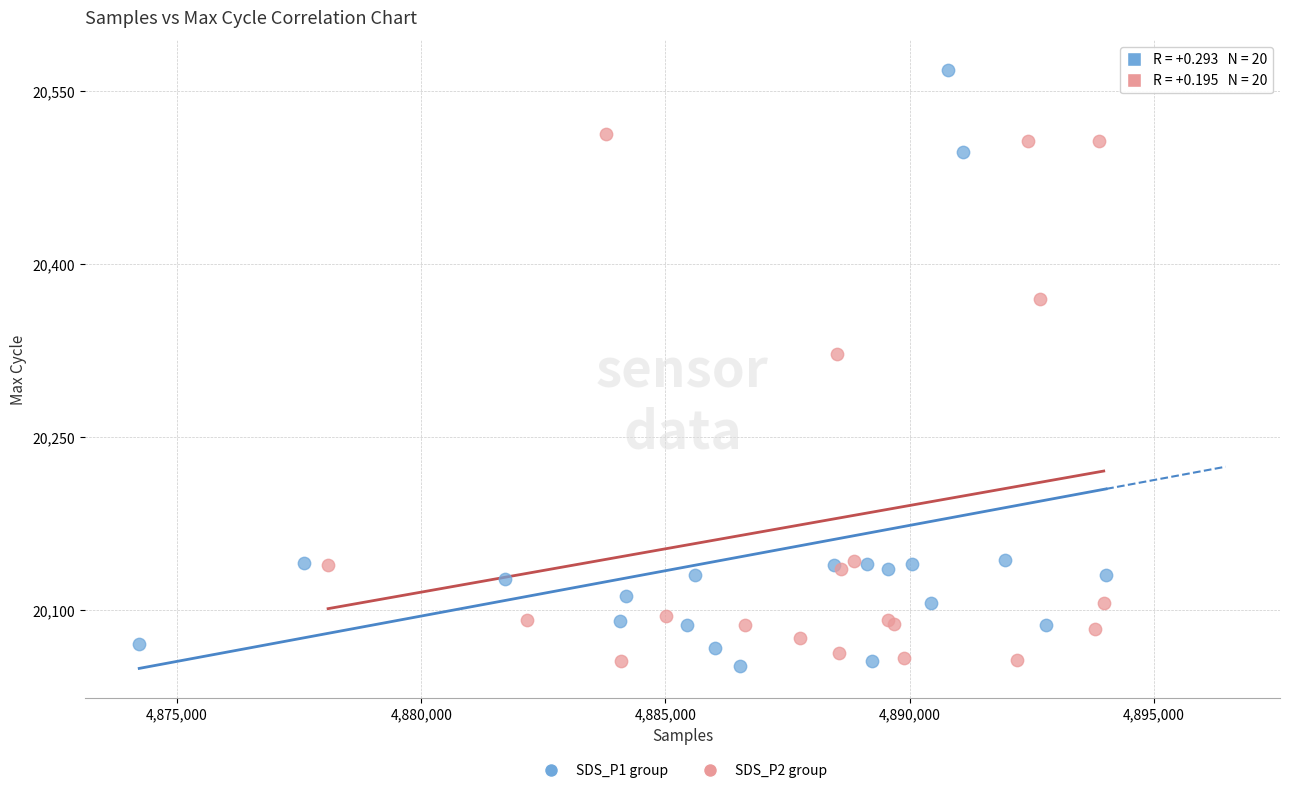

Which series has the widest spread of Y values?

SDS_P1 group